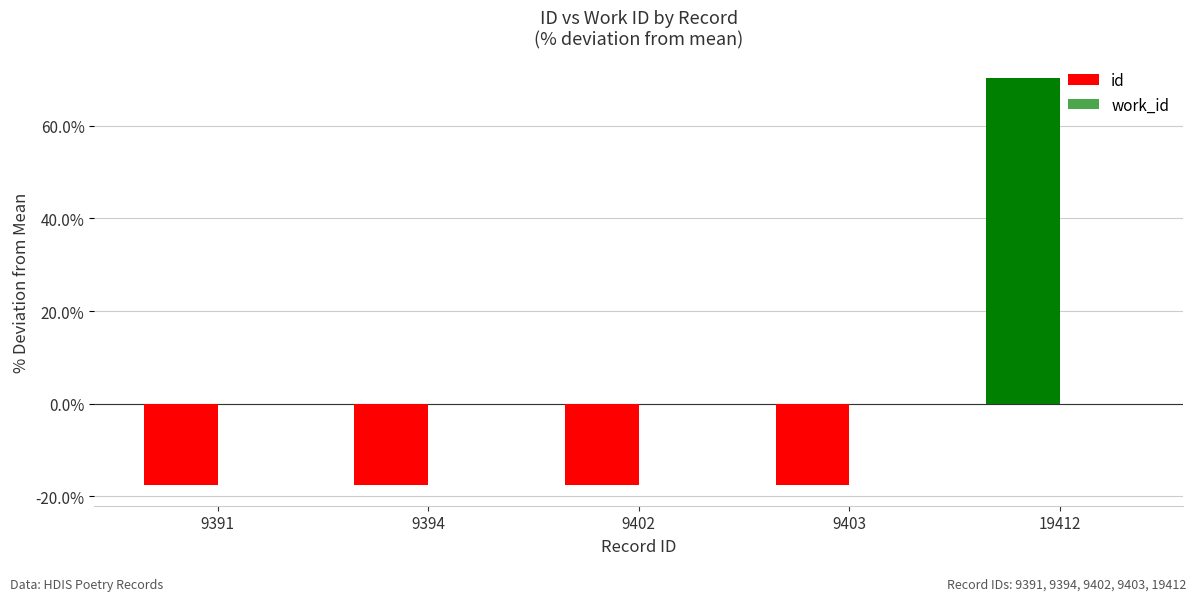

What value does the data have at 19412?

70.3